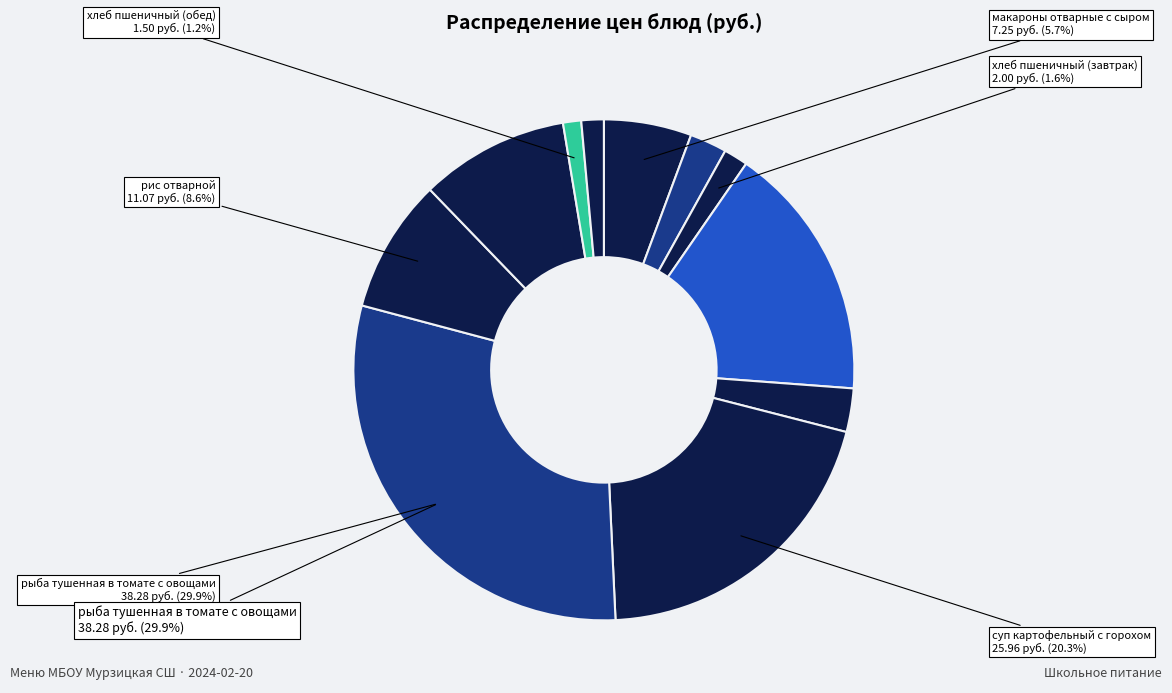

How many segments does this pie chart have?

11